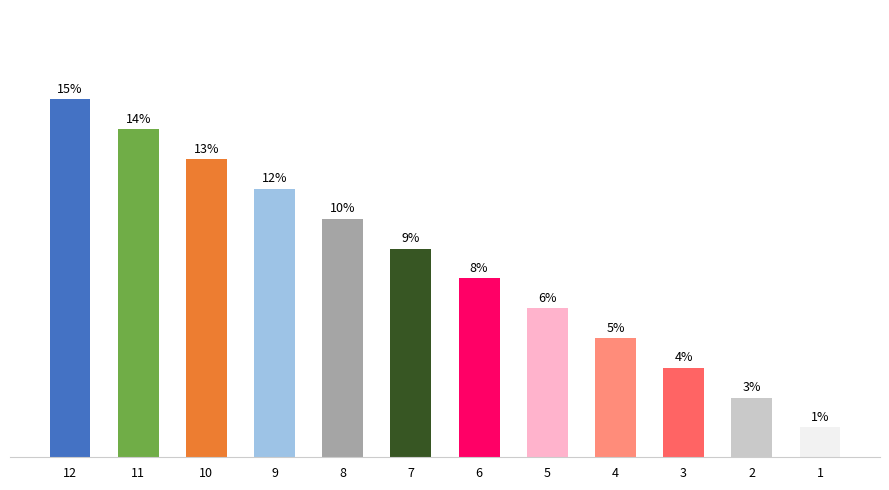

Does the chart contain any negative values?

No